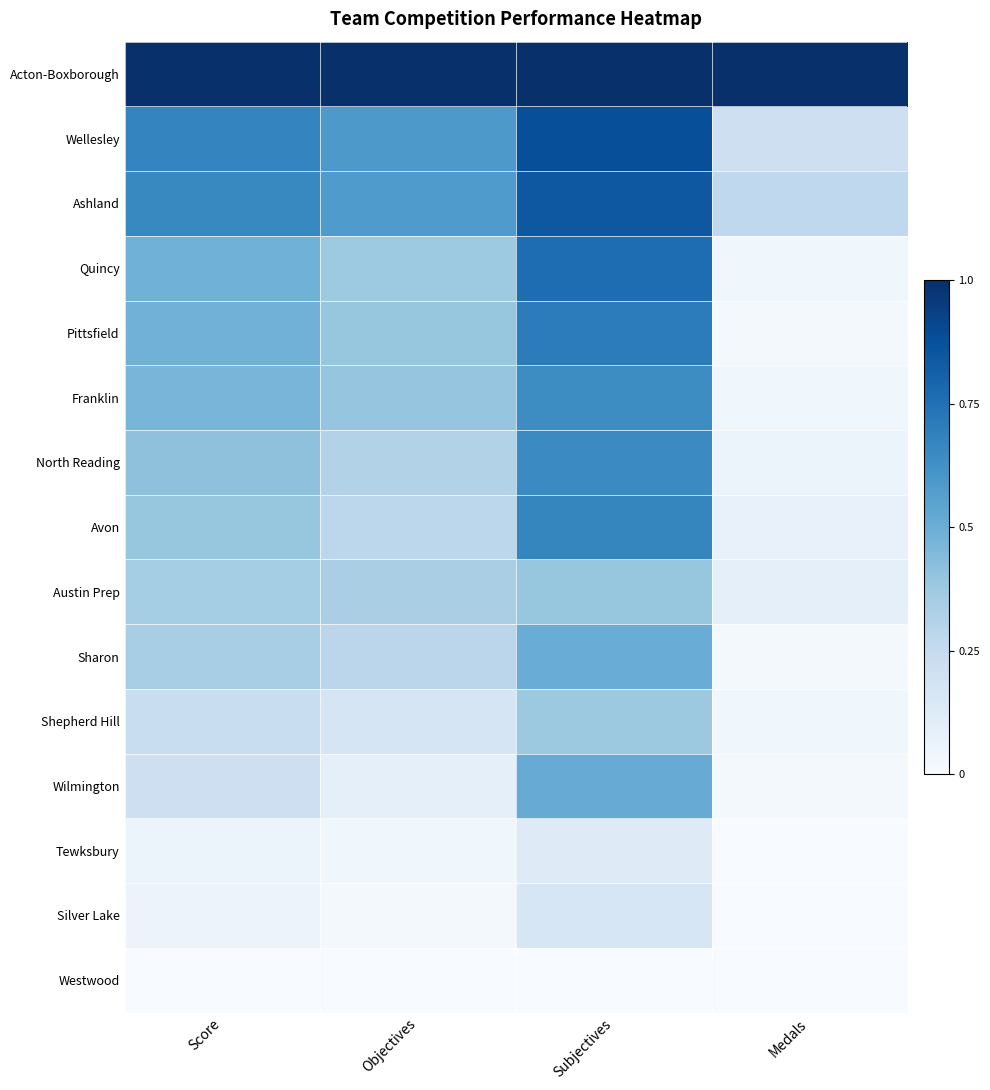

List the series in order of their peak value, highest first.

Acton-Boxborough, Wellesley, Ashland, Quincy, Pittsfield, Avon, North Reading, Franklin, Wilmington, Sharon, Austin Prep, Shepherd Hill, Silver Lake, Tewksbury, Westwood